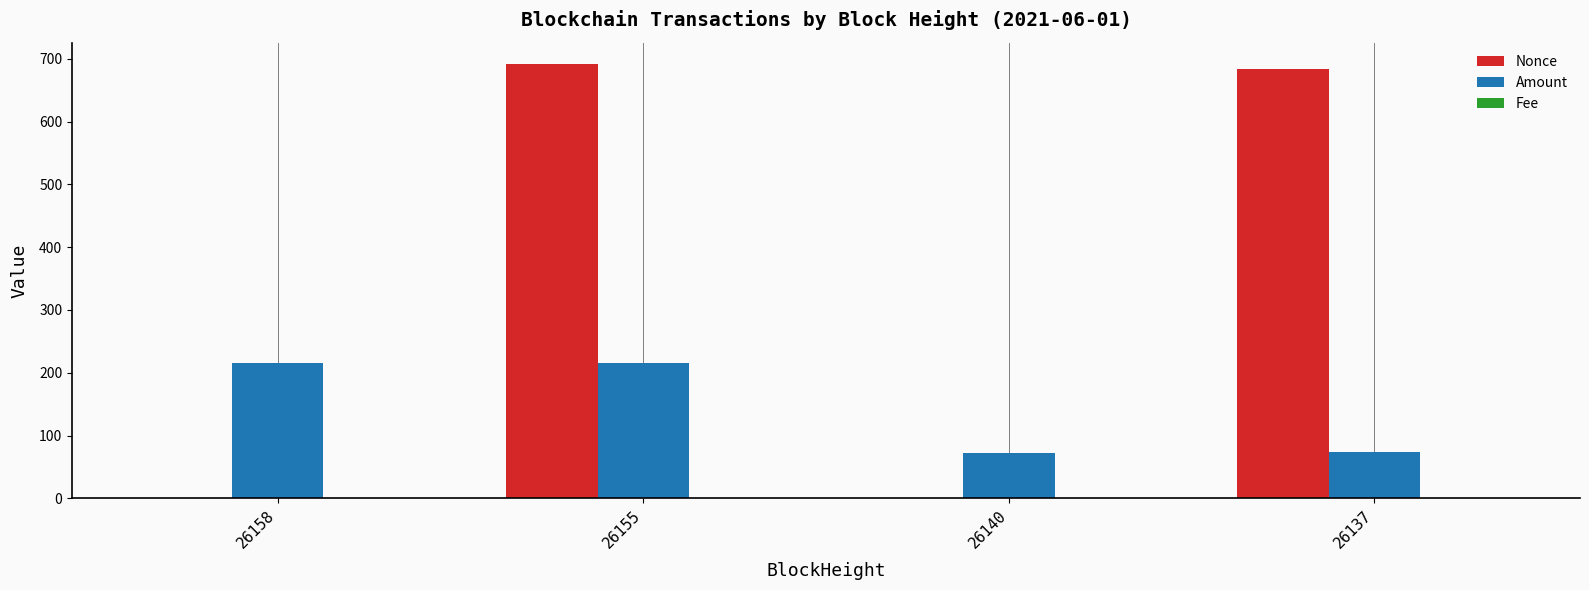

At which category is the sum across all series the highest?

26155